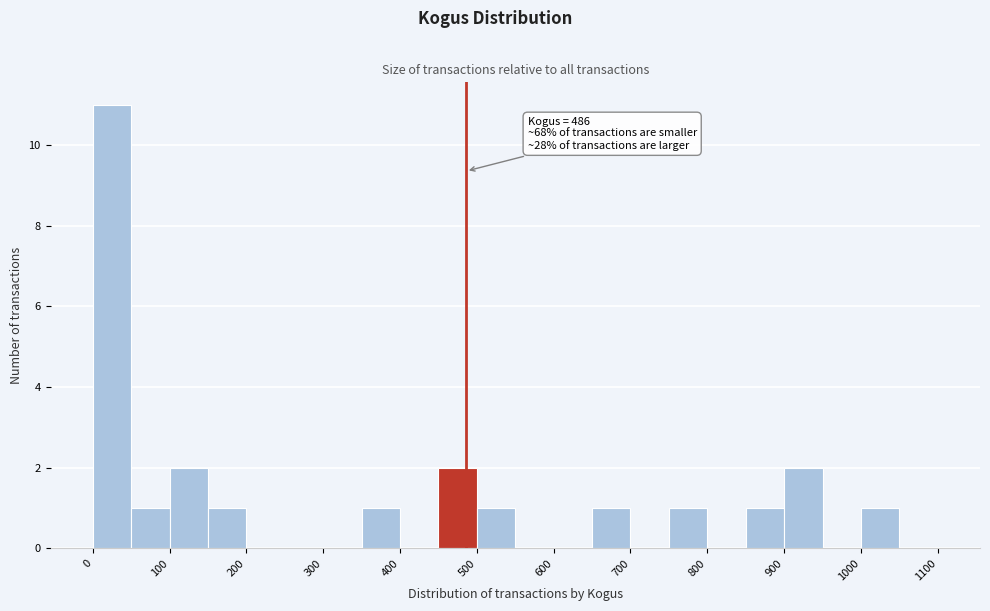

Which range on the x-axis has the tallest bar?

0 to 50